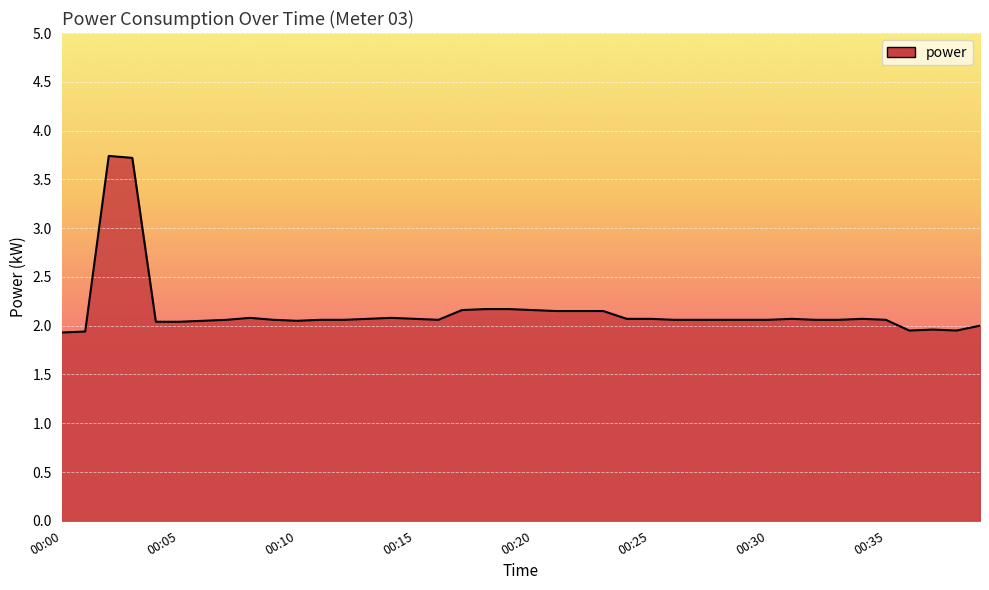

What is the greatest value displayed?

3.7